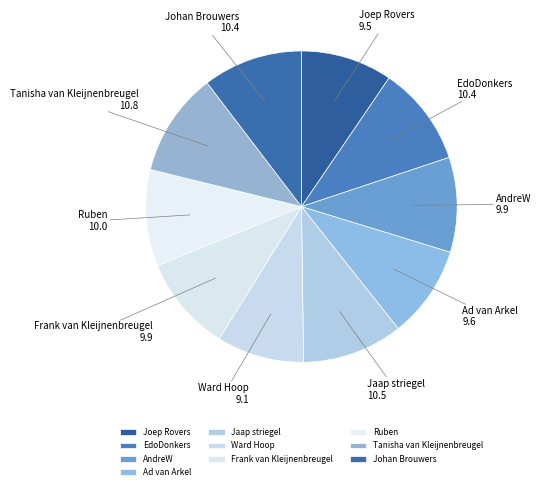

True or false: Joep Rovers accounts for 21% of the total.

False